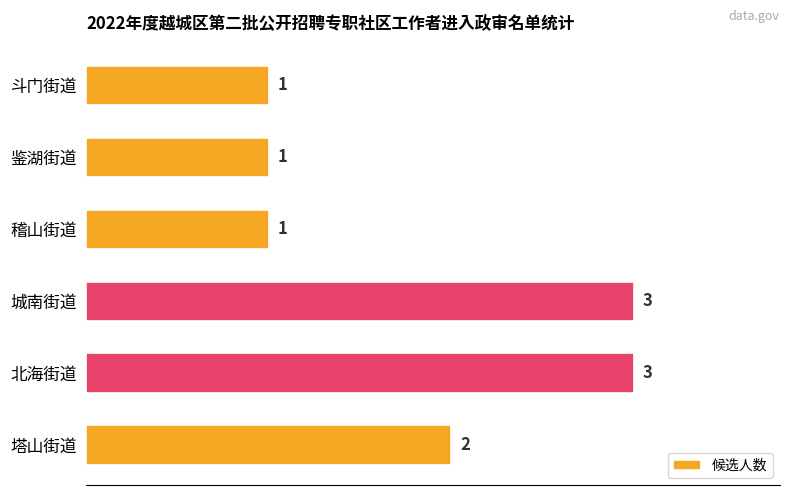

Reading bottom to top, list all the values displayed in this chart.

2	3	3	1	1	1